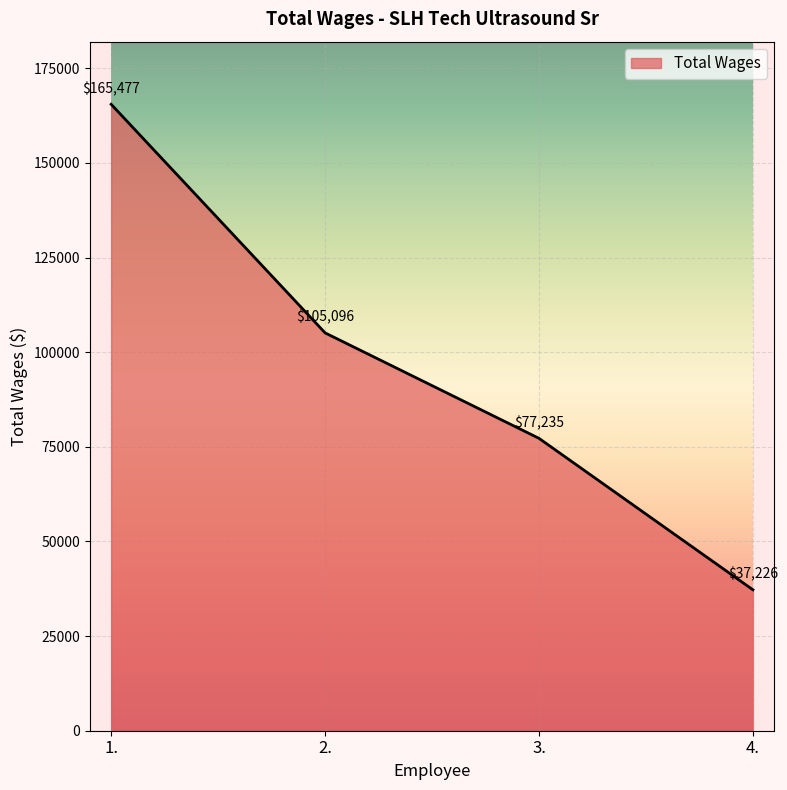

Approximately how many times larger is the value at 2. compared to 1.?

0.6